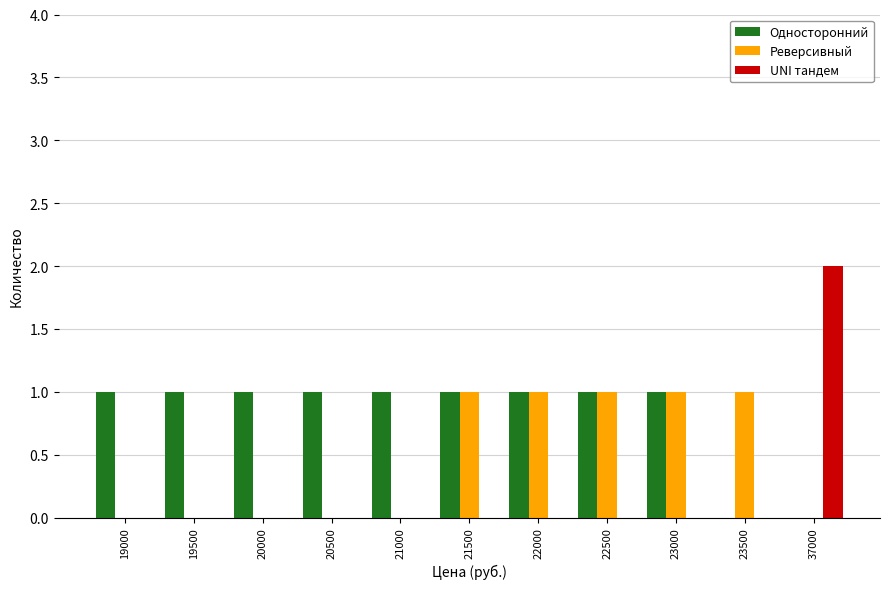

Reading right to left, transcribe all the data shown in this chart.

Односторонний: 37000=0	23500=0	23000=1	22500=1	22000=1	21500=1	21000=1	20500=1	20000=1	19500=1	19000=1
Реверсивный: 37000=0	23500=1	23000=1	22500=1	22000=1	21500=1	21000=0	20500=0	20000=0	19500=0	19000=0
UNI тандем: 37000=2	23500=0	23000=0	22500=0	22000=0	21500=0	21000=0	20500=0	20000=0	19500=0	19000=0